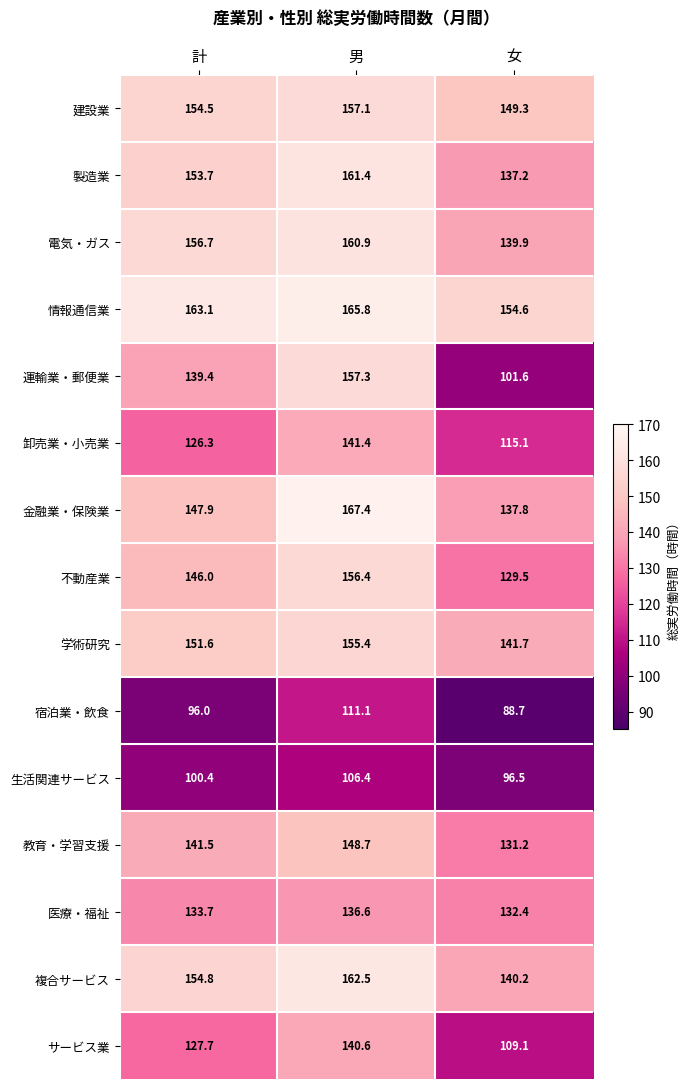

What is the difference between the highest and lowest values at 男?

61.0